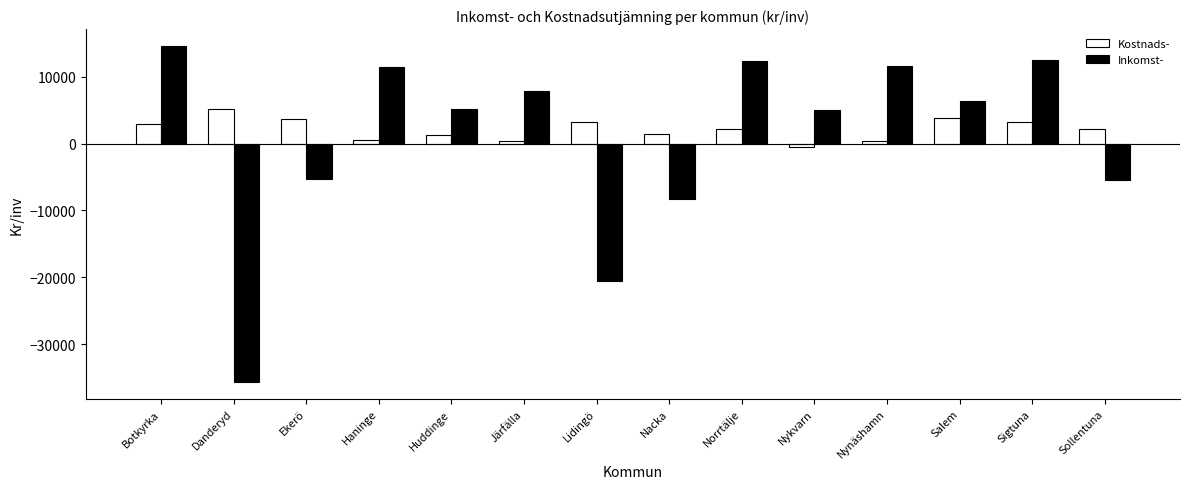

Count the number of categories in the chart.

14